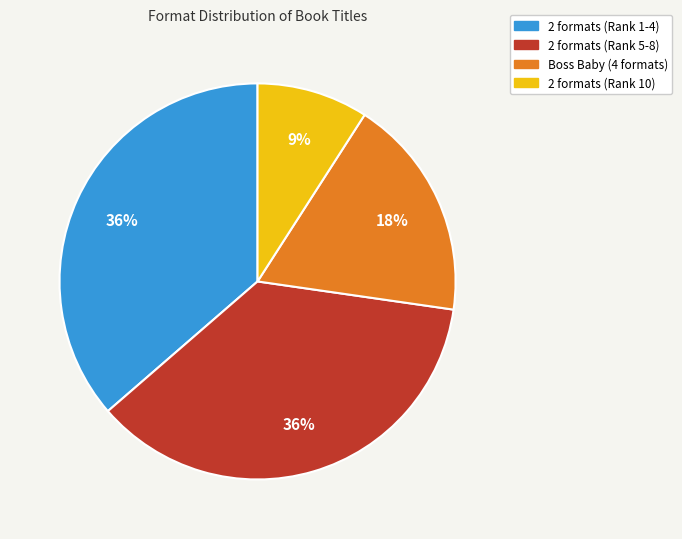

To the nearest percent, what is the average slice percentage?

25%